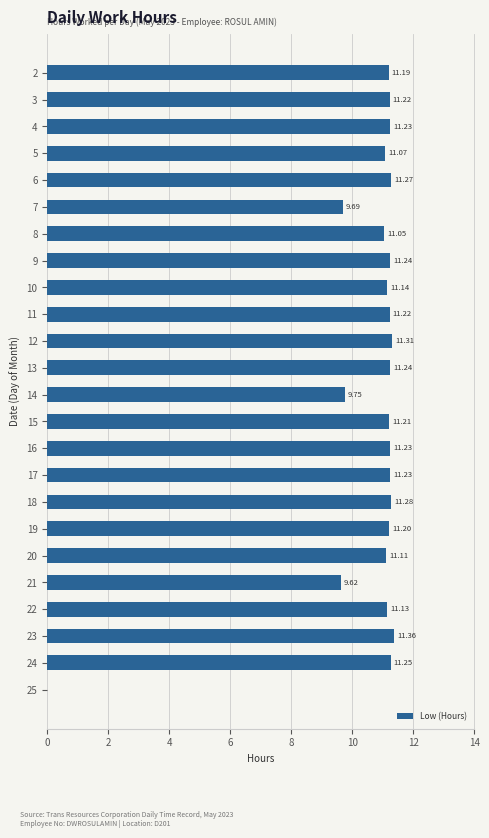

Which has a higher value, 19 or 4?

4